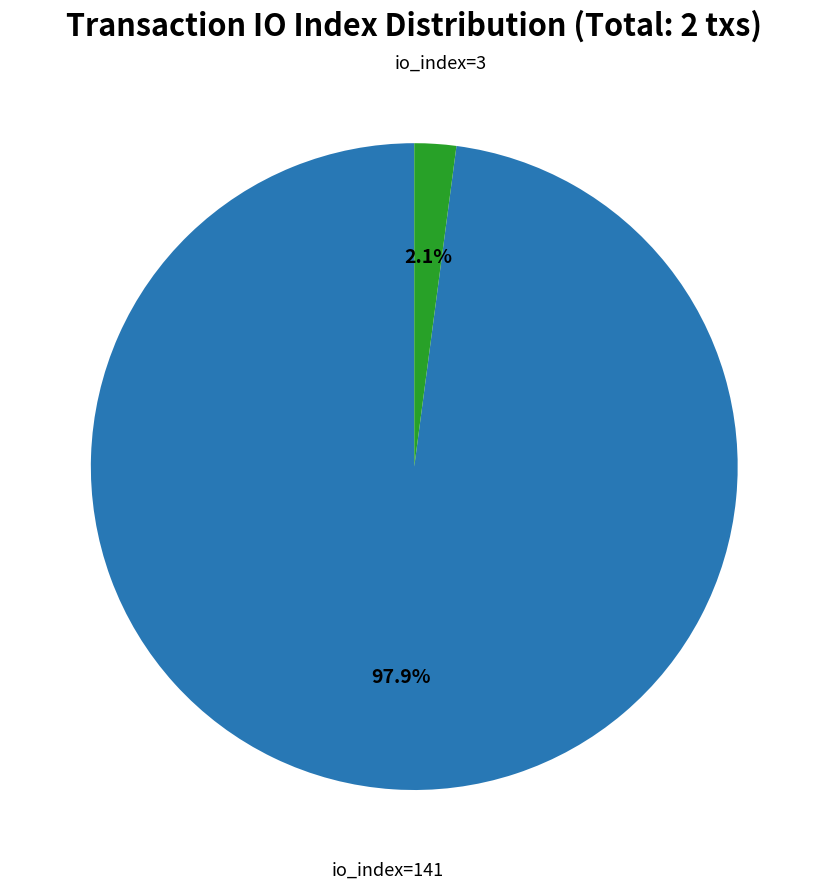

Combined, do io_index=141 and io_index=3 account for over 50%?

Yes